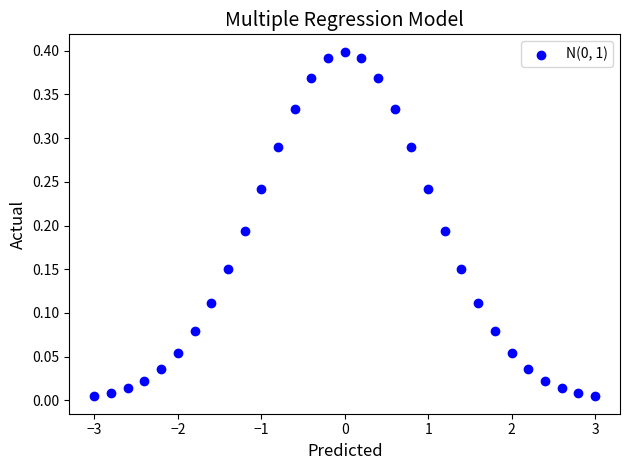

What is the range of X values (max minus min)?

6.0